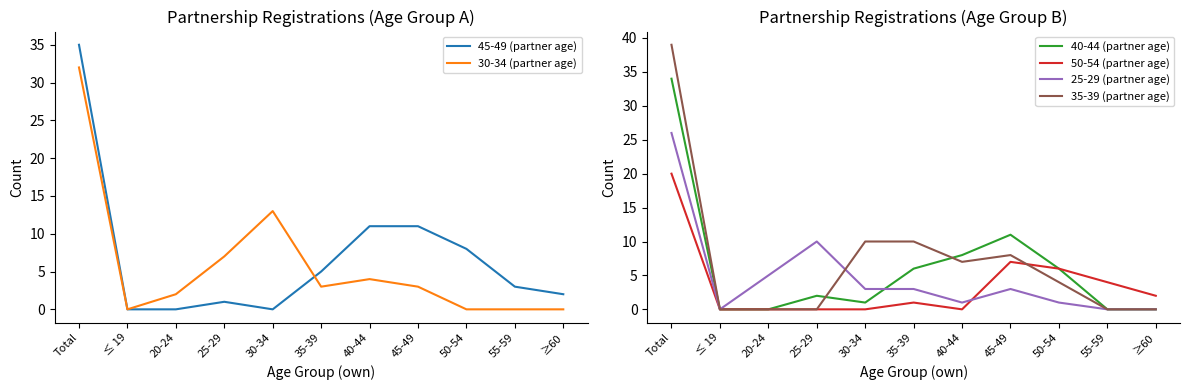

How many distinct data groups are displayed?

6